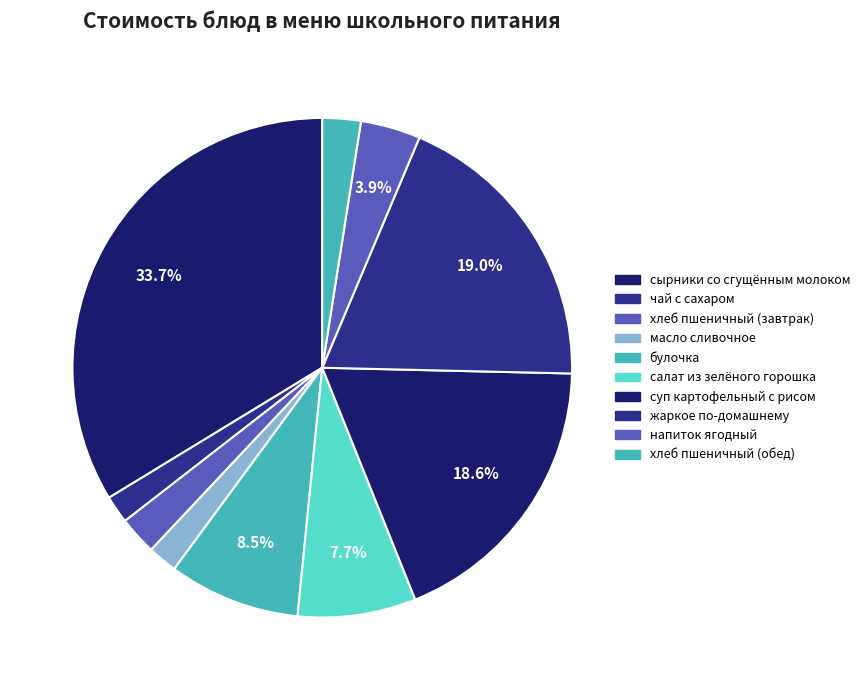

How many segments does this pie chart have?

10